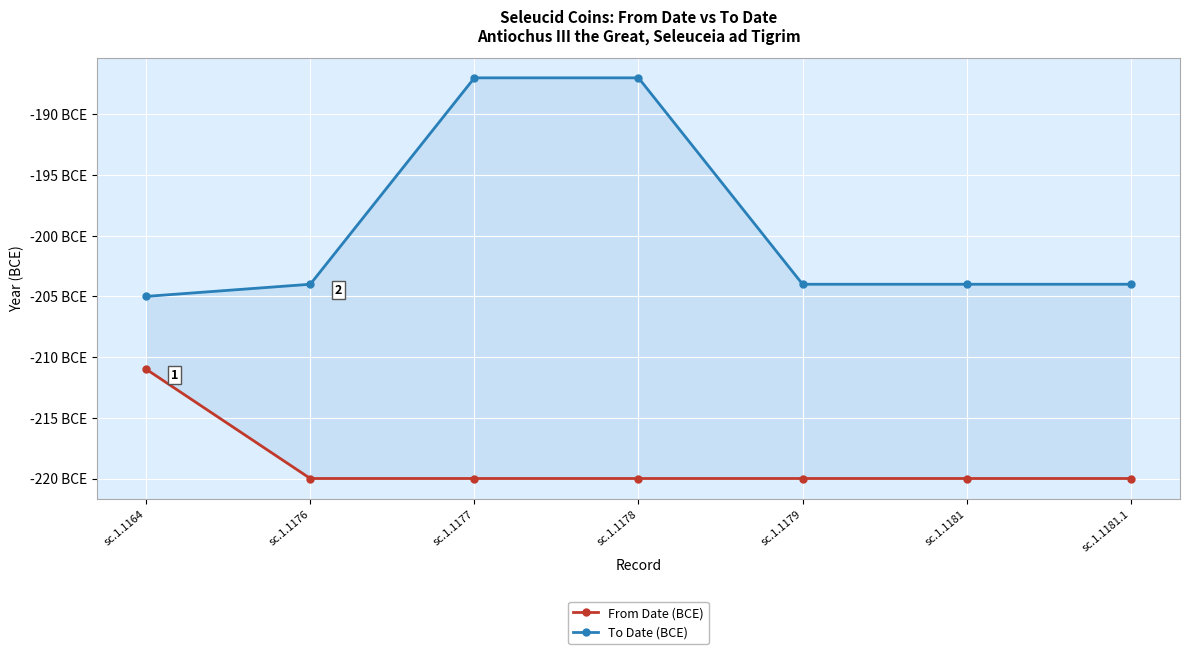

Count the number of categories in the chart.

7